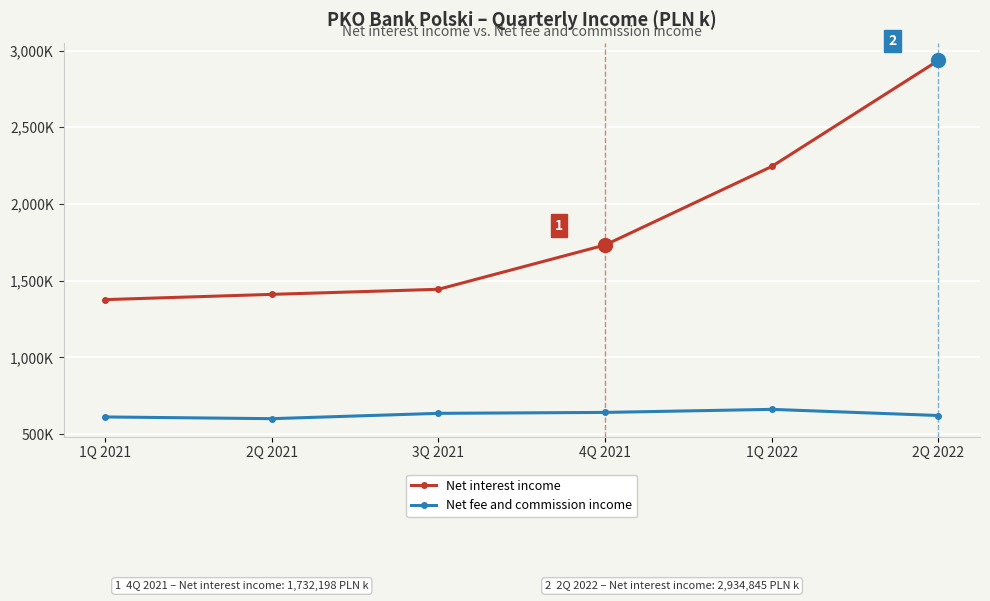

True or false: Net interest income has a value of 884632 at 1Q 2022.

False